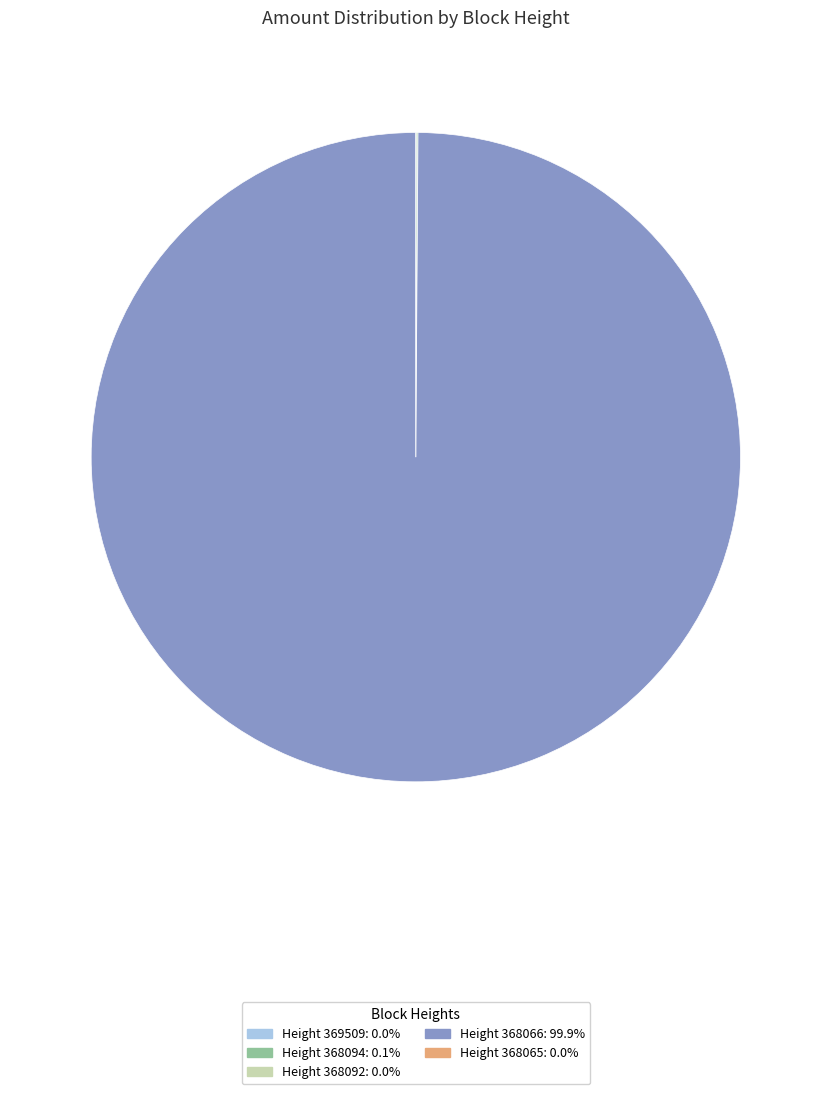

Does Height 368066: 99.9% account for over 50% of the chart?

Yes